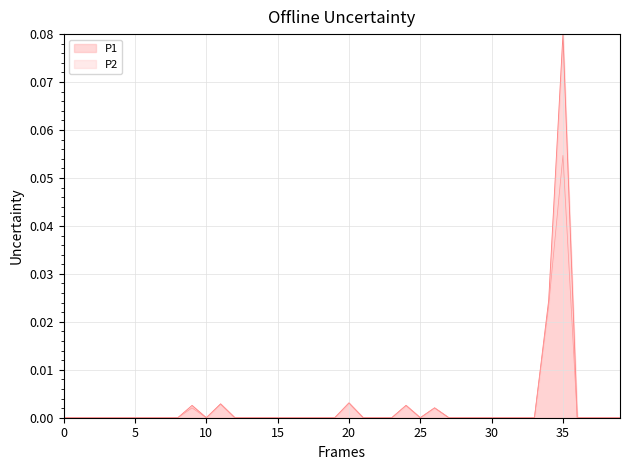

What is the difference between the maximum and second lowest values in the P2 series?

0.1